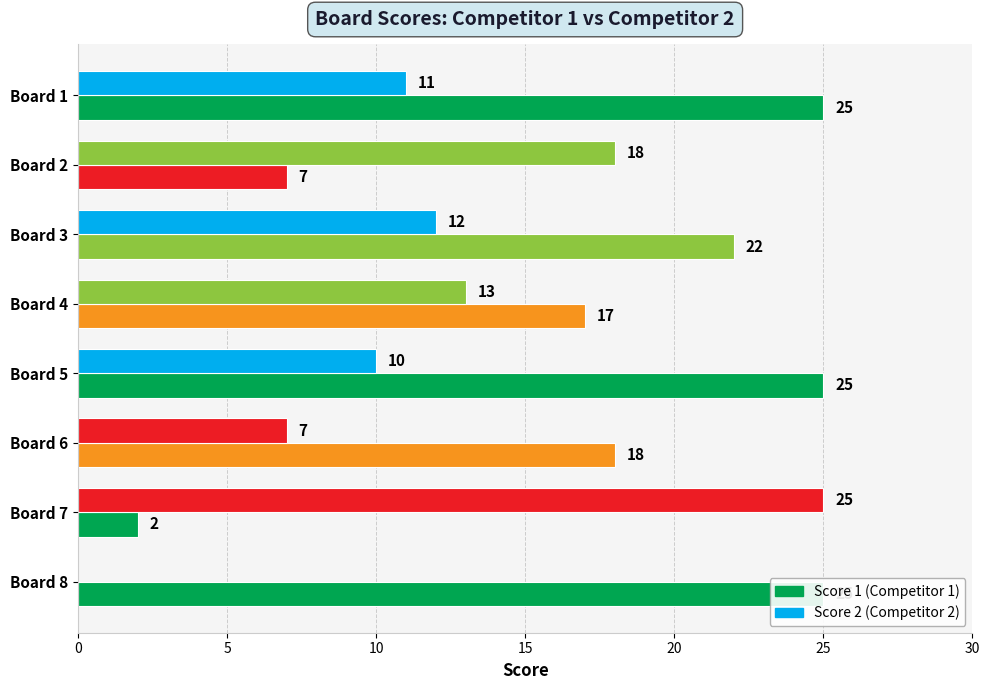

How many data points in Score 1 are less than 22?

4